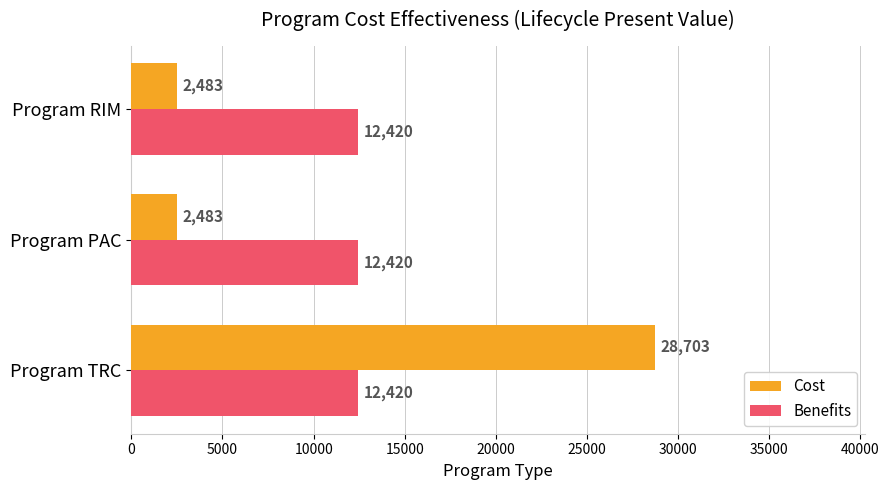

What value does the Benefits series have at Program PAC?

12419.6